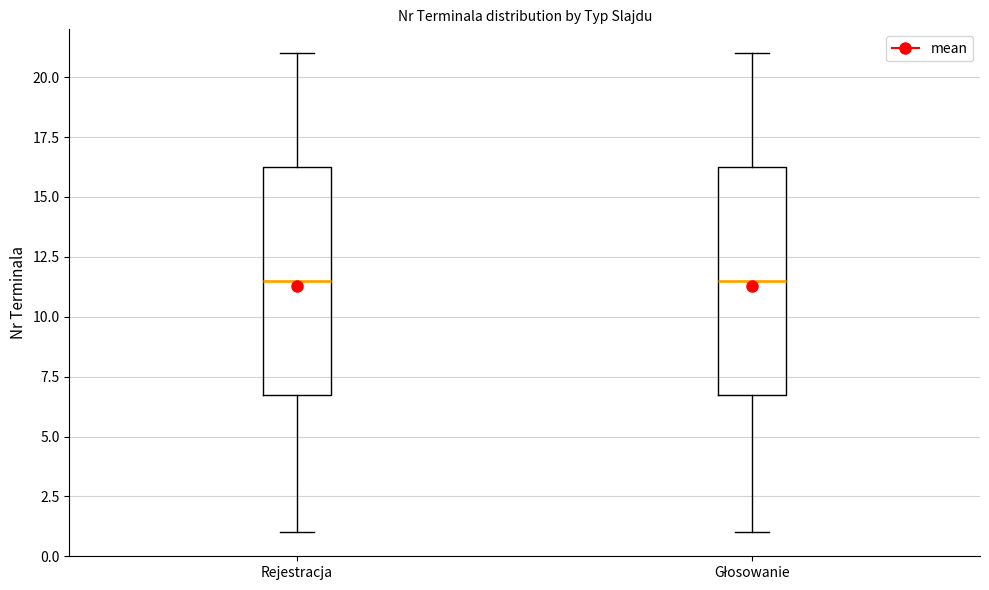

Reading left to right, transcribe this box plot: for each box, give where its median line is, the range the box spans, and where its two whiskers end, as read against the y-axis. The values are not printed on the chart, so give them approximately, as read against the axis.

Rejestracja: median 11.5, box 7.0 to 16.5, whiskers 1.0 to 21.0
Głosowanie: median 11.5, box 7.0 to 16.5, whiskers 1.0 to 21.0